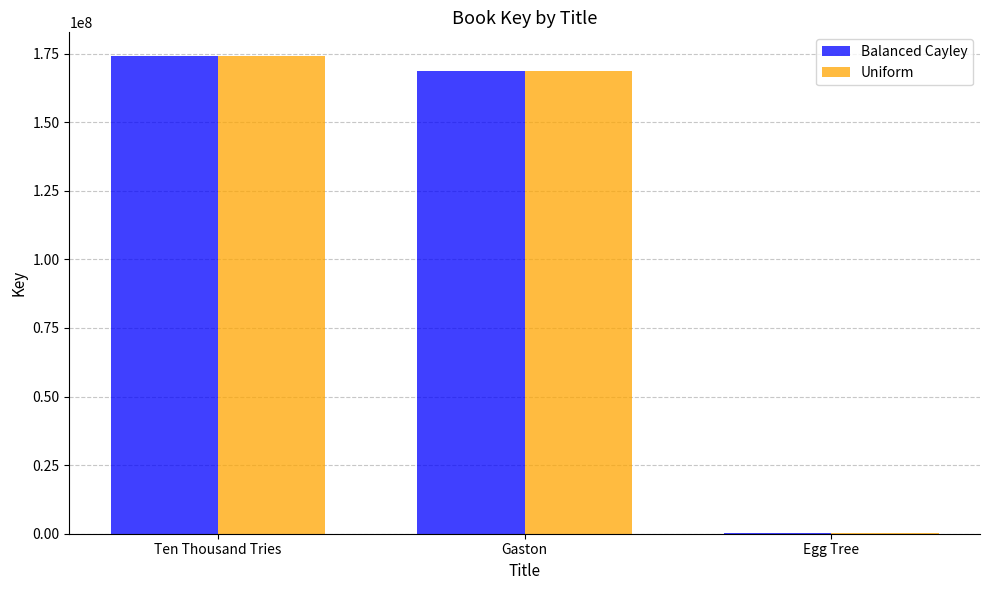

How many data points does each series have?

3